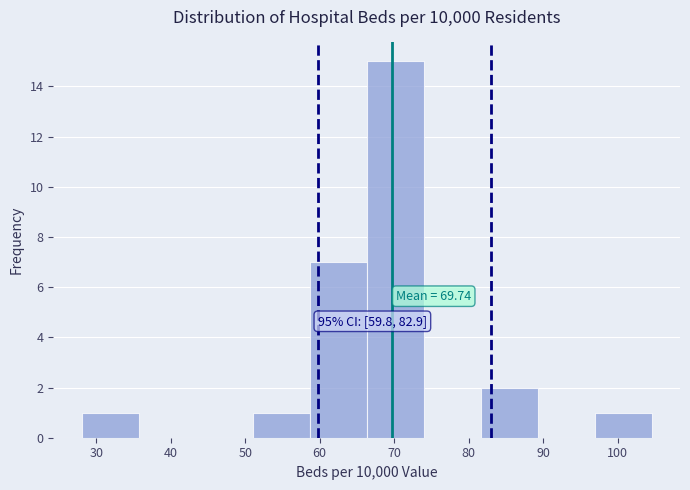

Which range on the x-axis has the tallest bar?

66 to 74